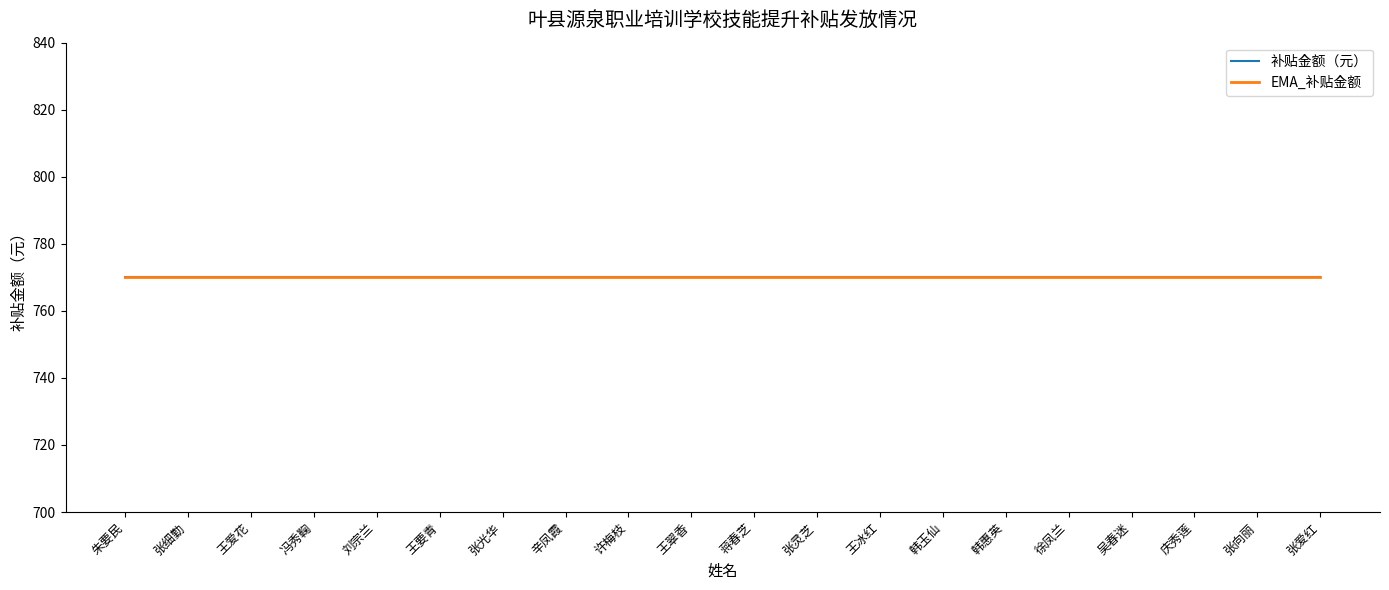

What is the label of the 1st point from the left?

朱要民